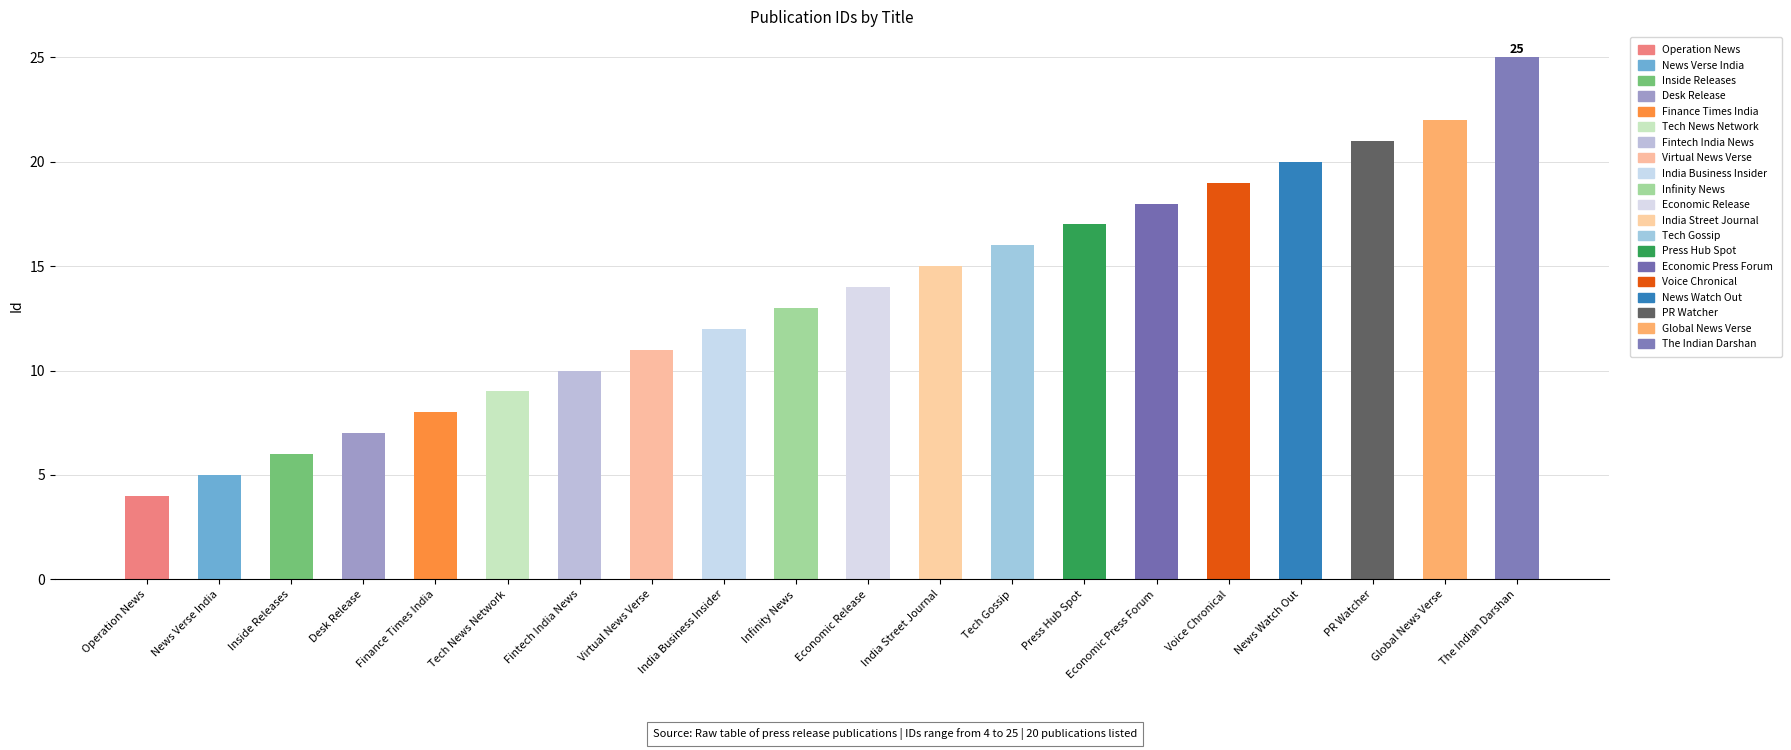

What is the value of the 11th bar from the left?

14